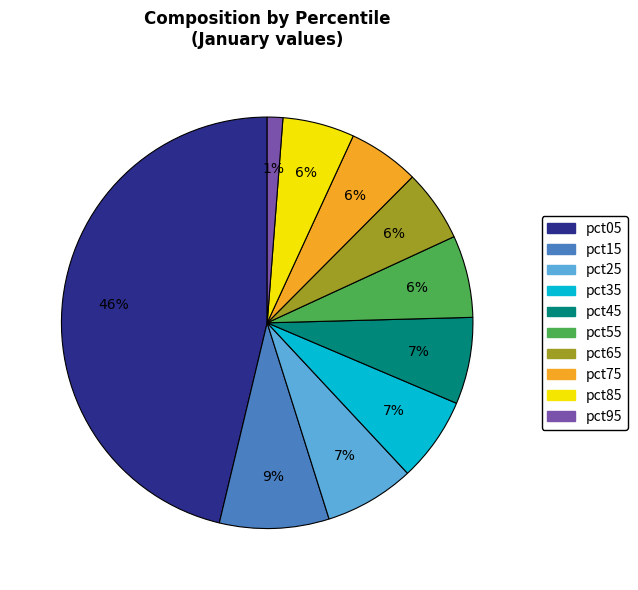

Does pct05 represent more than half of the total?

No